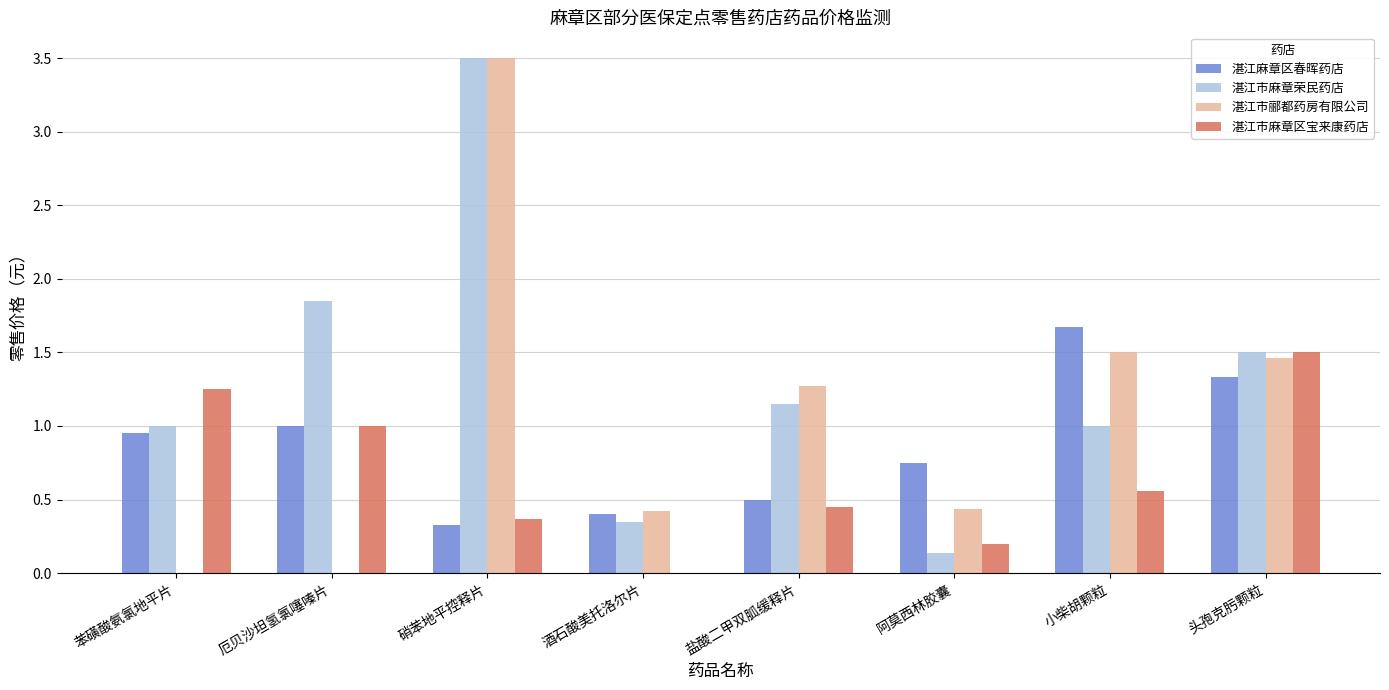

How many series are shown in this chart?

4